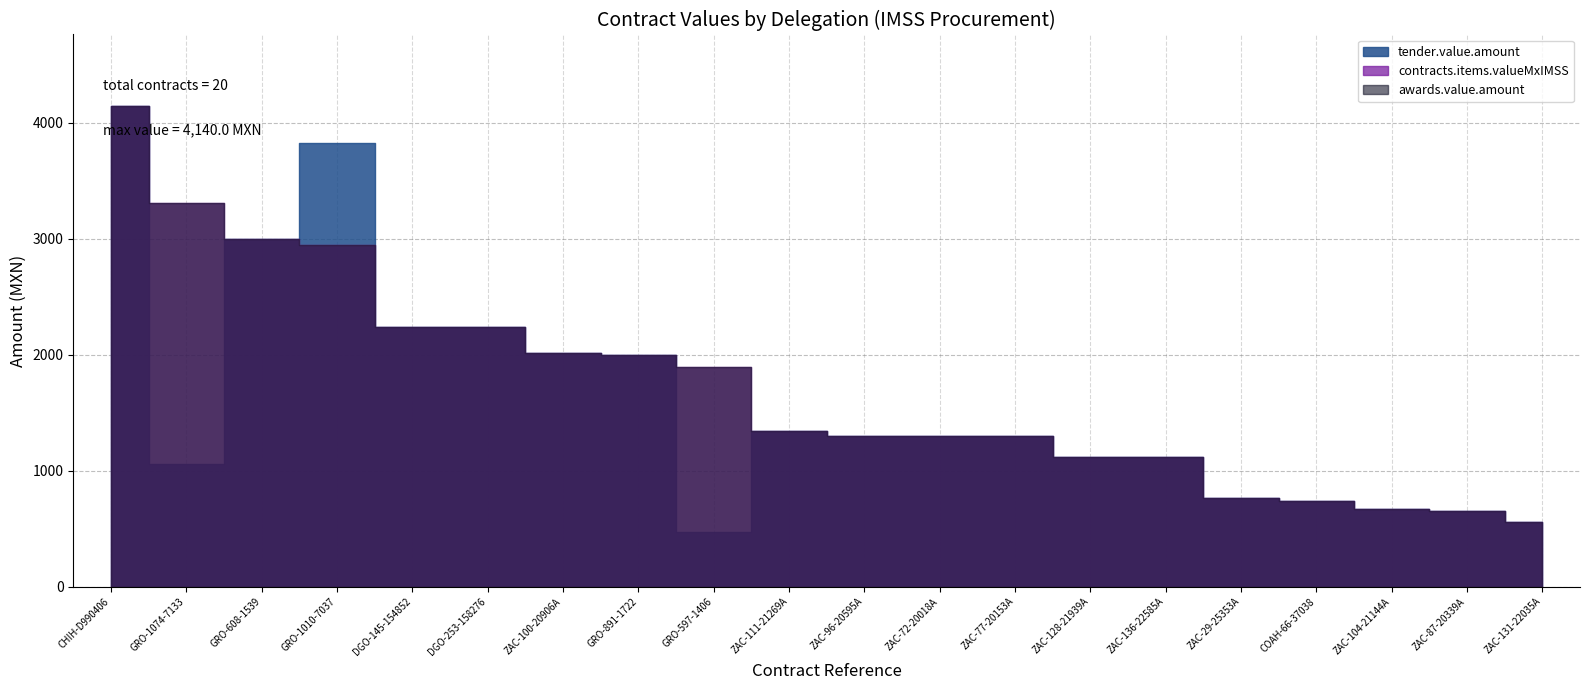

What position from the left is ZAC-87-20339A?

19